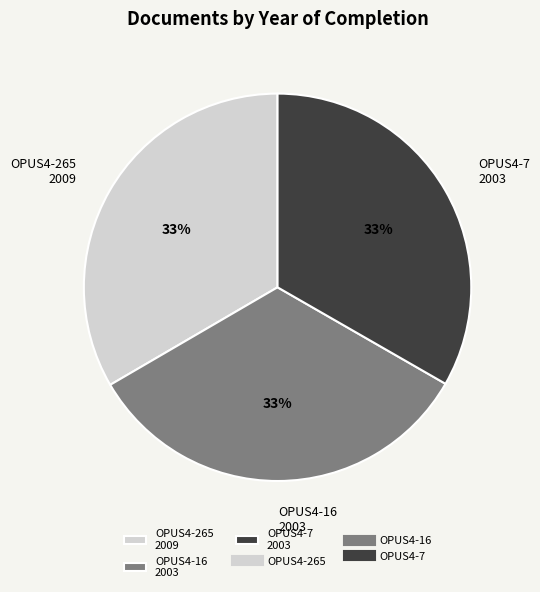

Approximately how many times larger is the value at OPUS4-7 2003 compared to OPUS4-265 2009?

1.0